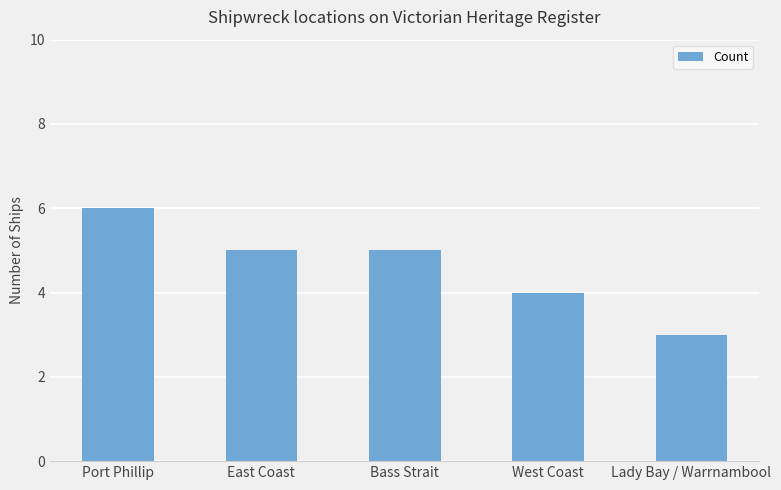

Reading left to right, transcribe all the data shown in this chart.

Port Phillip=6	East Coast=5	Bass Strait=5	West Coast=4	Lady Bay / Warrnambool=3